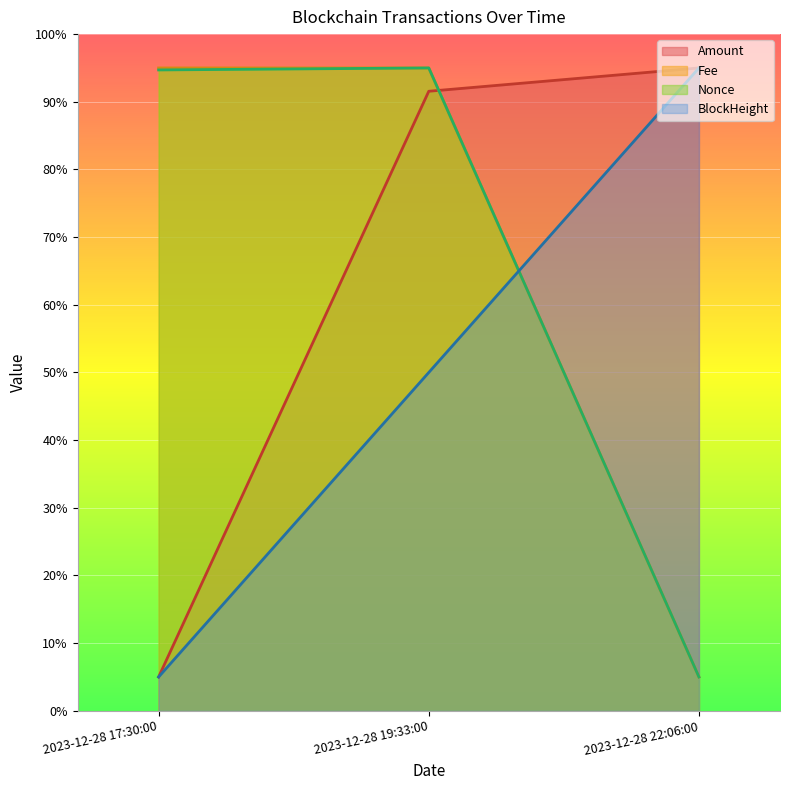

List the series in order of their peak value, highest first.

Amount, Fee, Nonce, BlockHeight